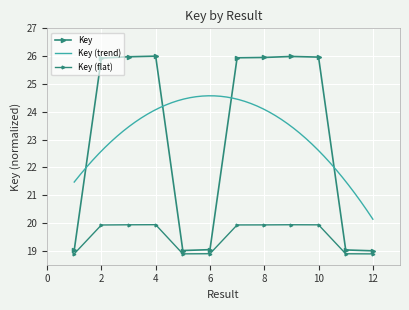

At which category does the data reach its first local valley?

5